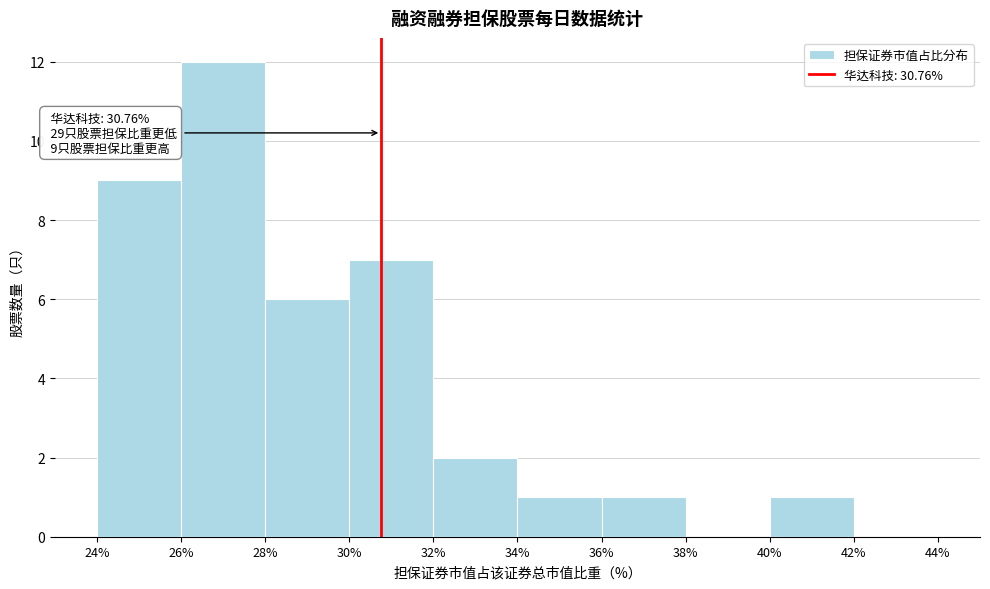

Which range on the x-axis has the tallest bar?

26% to 28%